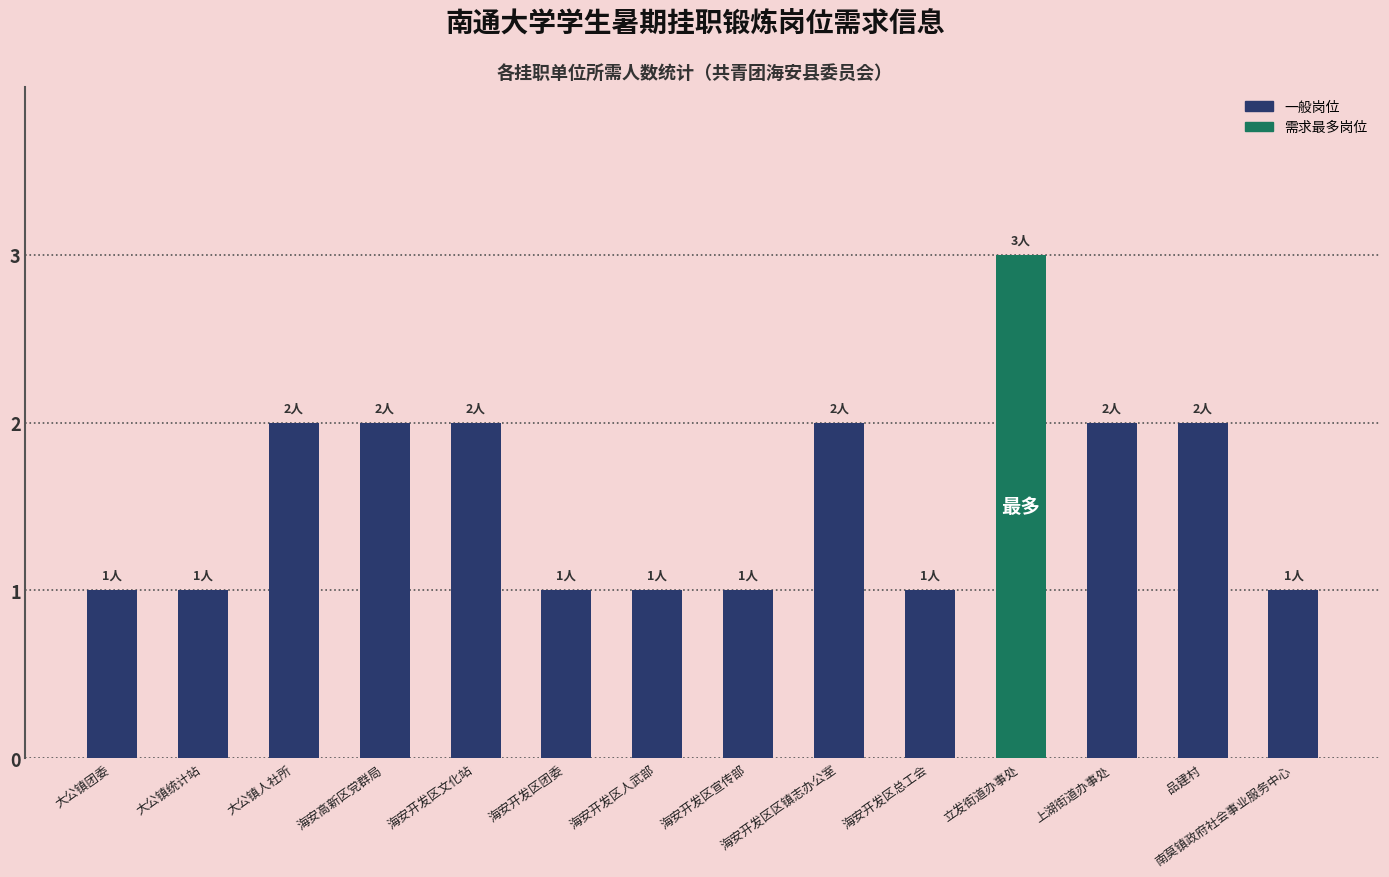

What is the sum of all values?

22